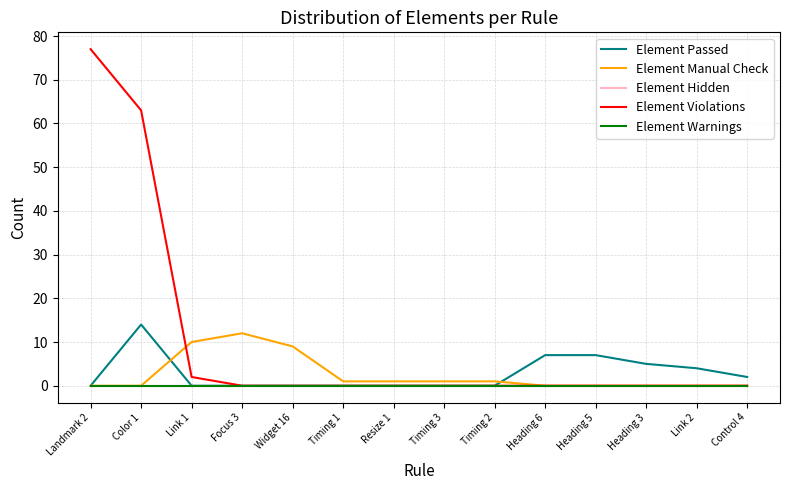

Reading left to right, what are all the values shown in this chart?

Element Passed: 0	14	0	0	0	0	0	0	0	7	7	5	4	2
Element Manual Check: 0	0	10	12	9	1	1	1	1	0	0	0	0	0
Element Hidden: 0	0	0	0	0	0	0	0	0	0	0	0	0	0
Element Violations: 77	63	2	0	0	0	0	0	0	0	0	0	0	0
Element Warnings: 0	0	0	0	0	0	0	0	0	0	0	0	0	0